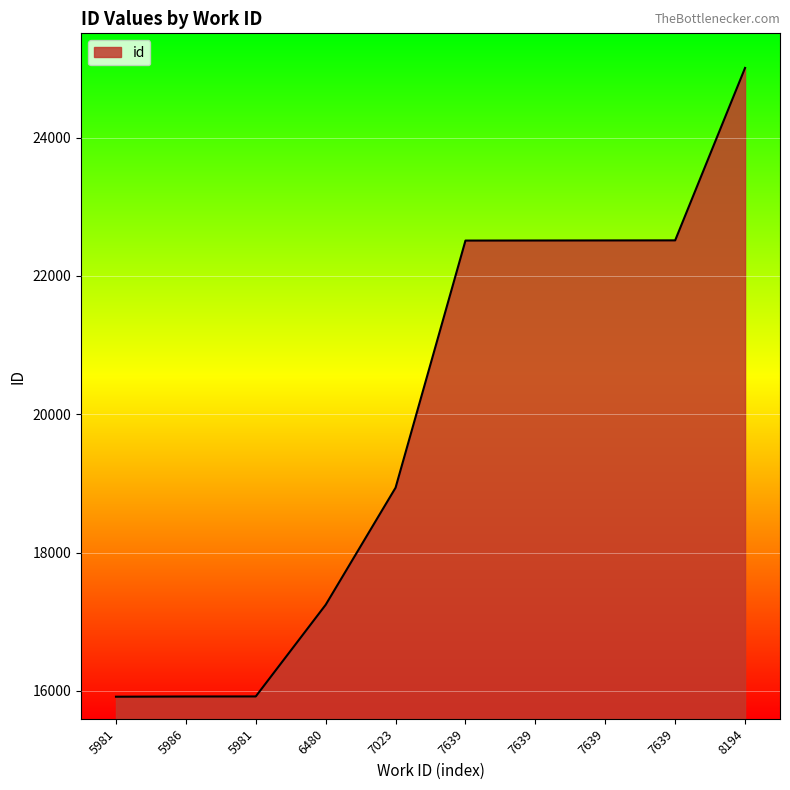

Does the chart display data point markers on the line(s)?

No